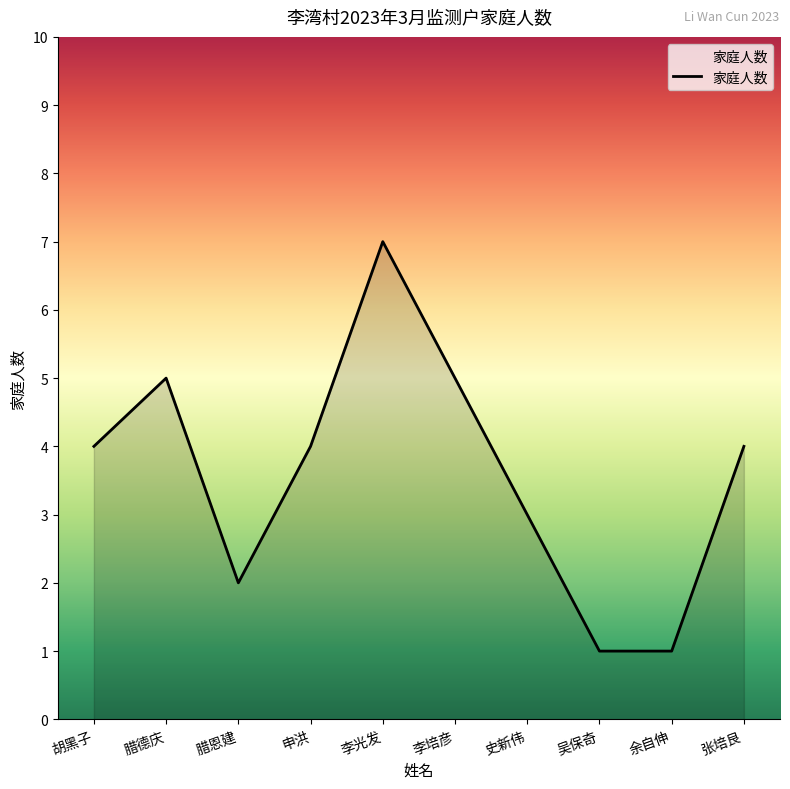

How many lines are shown in the chart?

1